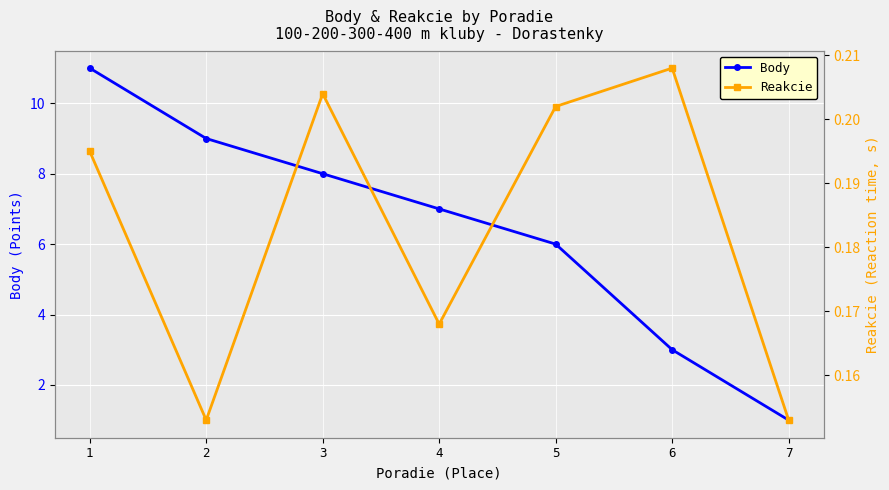

Which category has the highest value in the Body series?

1